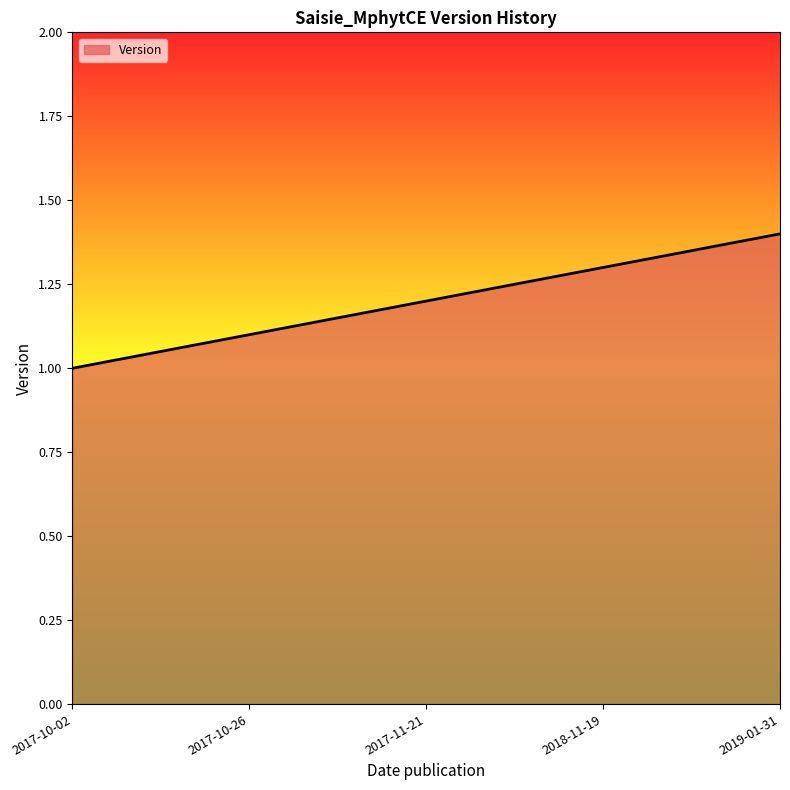

Between 2017-10-26 and 2018-11-19, which is larger?

2018-11-19